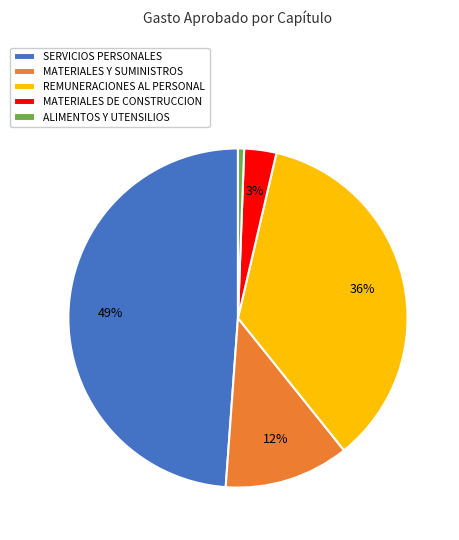

What percentage is the REMUNERACIONES AL PERSONAL slice, to the nearest percent?

36%